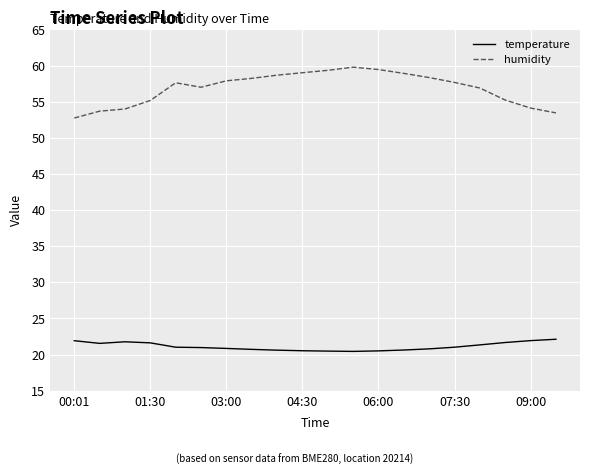

List the series in order of their peak value, highest first.

humidity, temperature